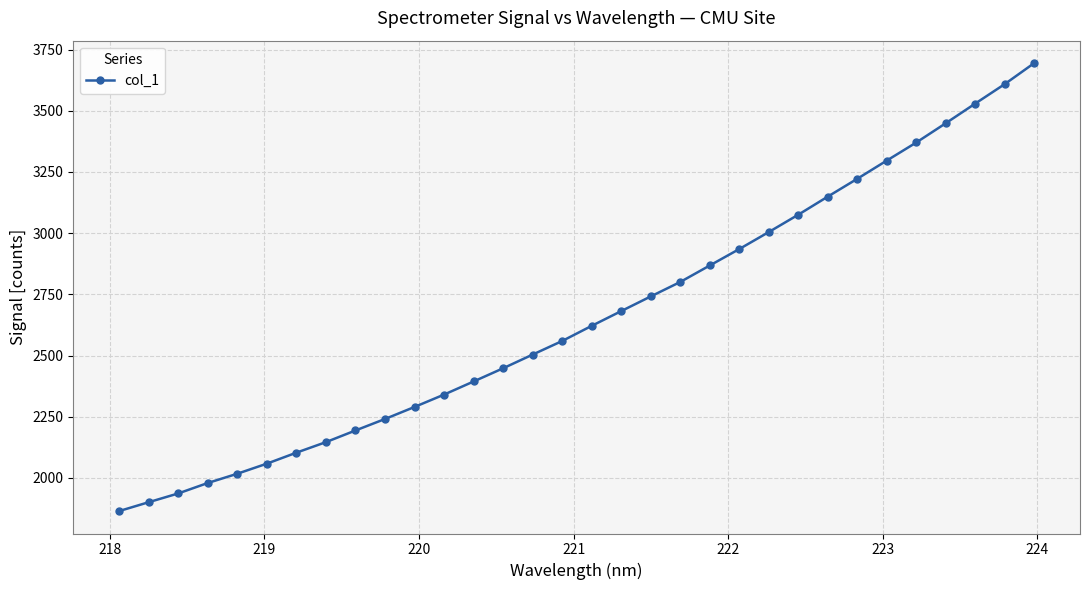

How many values exceed 2621?

16